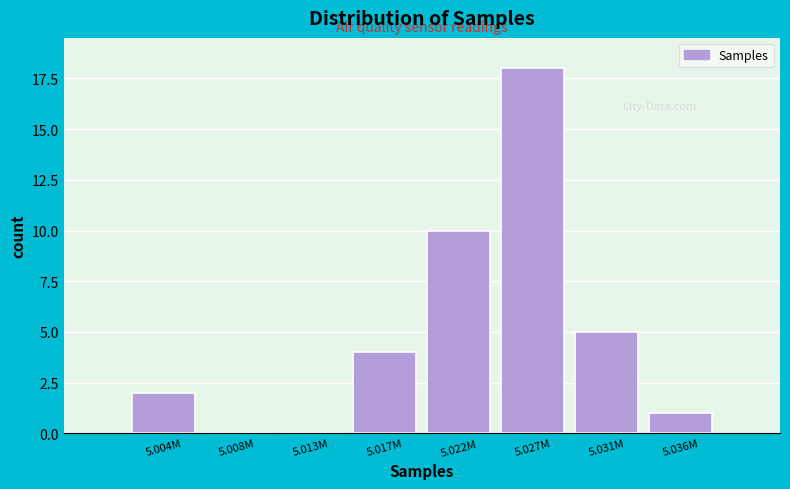

Reading left to right, list all the values displayed in this chart.

5.004M=2	5.008M=0	5.013M=0	5.017M=4	5.022M=10	5.027M=18	5.031M=5	5.036M=1